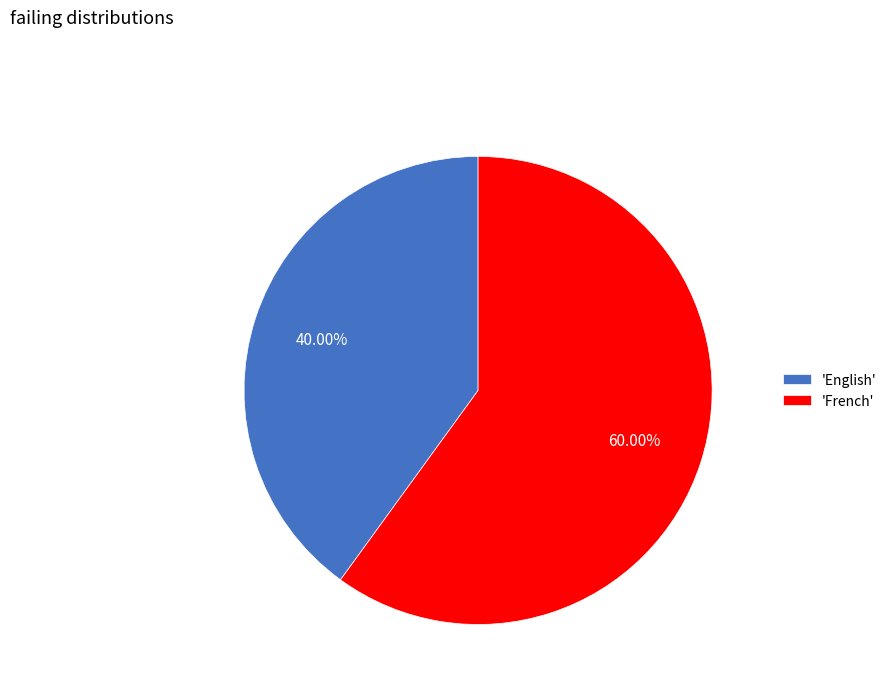

What is the ratio of the value at 'French' to the value at 'English'?

1.5